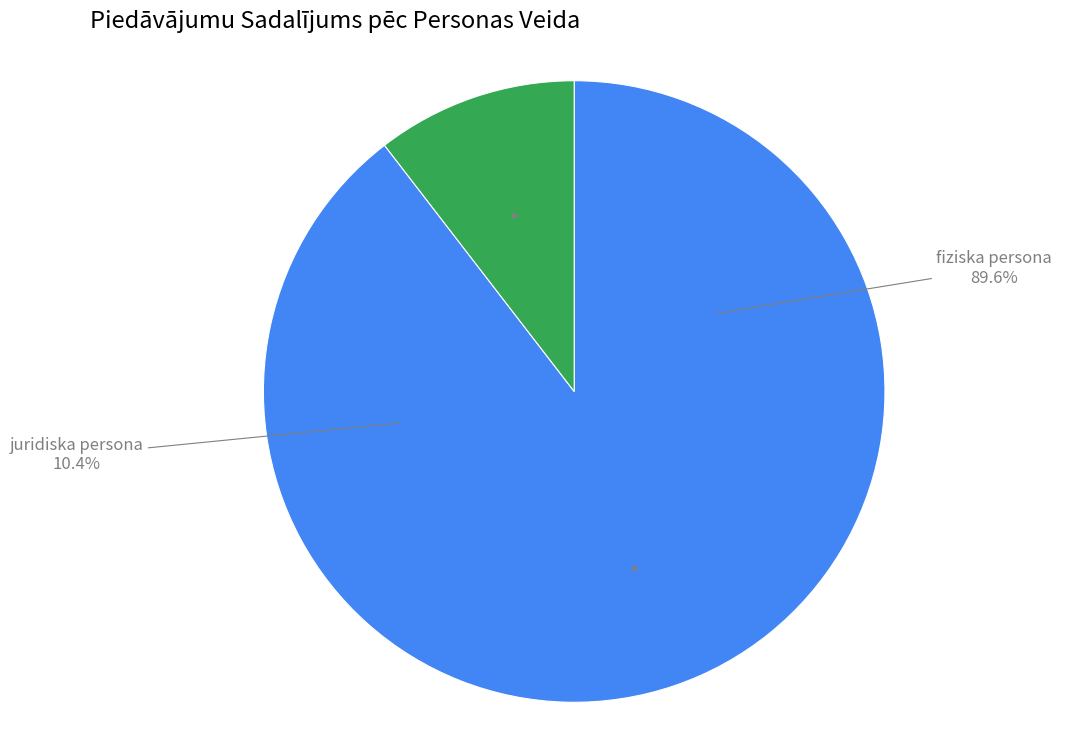

How many segments does this pie chart have?

2